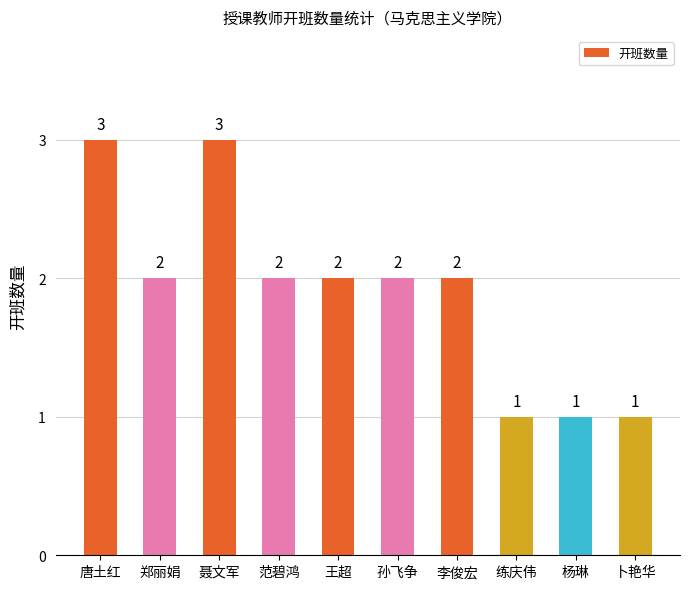

Does the chart contain any negative values?

No